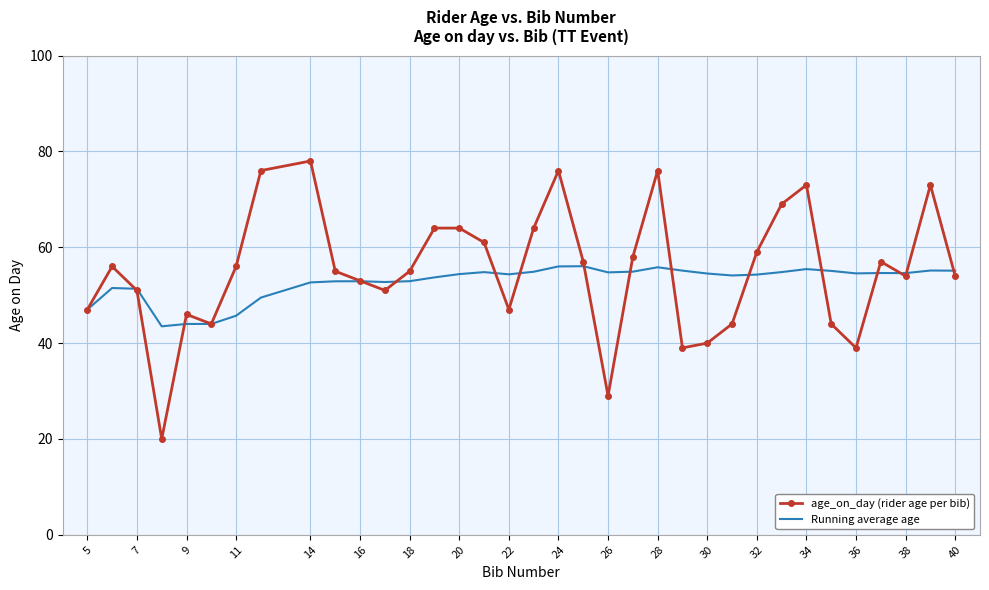

What is the smallest value displayed?

20.0